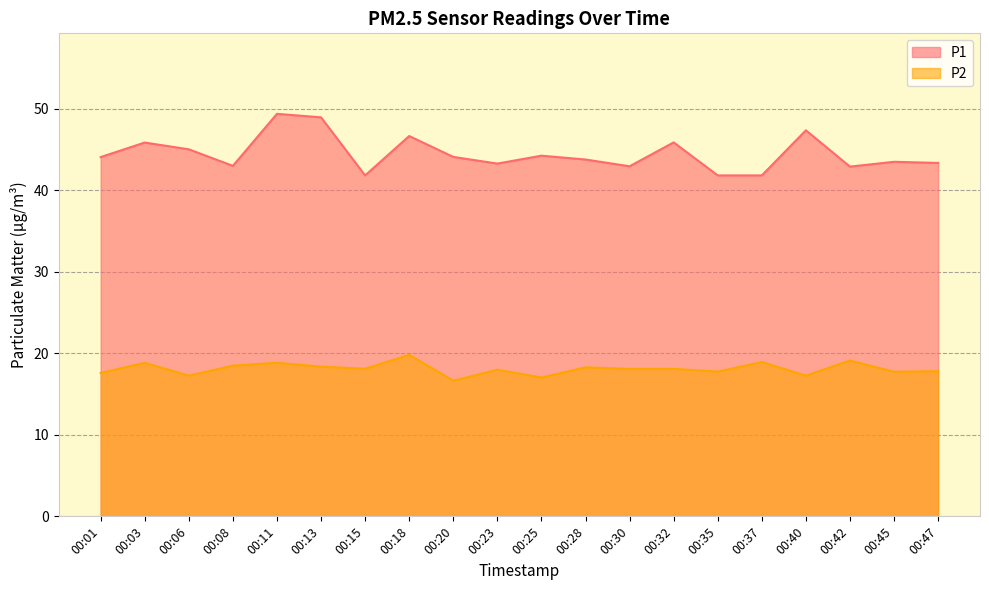

Reading left to right, extract all data points from this chart.

P1: 44.0	45.8	45.0	43.0	49.4	48.9	41.8	46.6	44.1	43.2	44.2	43.8	42.9	45.9	41.8	41.8	47.3	42.9	43.5	43.3
P2: 17.6	18.8	17.2	18.5	18.8	18.4	18.1	19.8	16.6	18.0	17.0	18.3	18.1	18.1	17.8	18.9	17.2	19.1	17.7	17.8